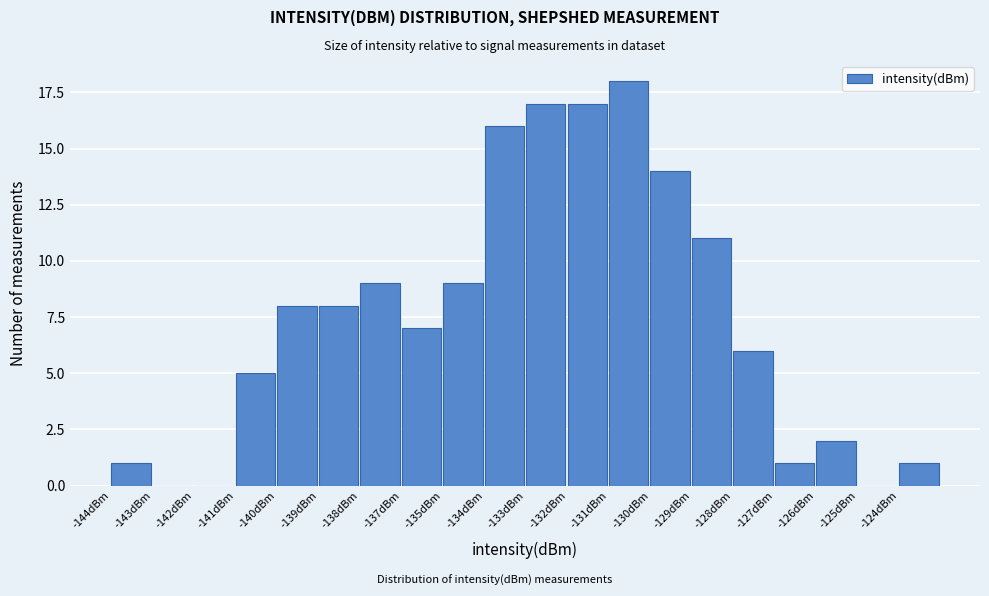

Reading right to left, extract all data points from this chart.

-124dBm=1	-125dBm=0	-126dBm=2	-127dBm=1	-128dBm=6	-129dBm=11	-130dBm=14	-131dBm=18	-132dBm=17	-133dBm=17	-134dBm=16	-135dBm=9	-137dBm=7	-138dBm=9	-139dBm=8	-140dBm=8	-141dBm=5	-142dBm=0	-143dBm=0	-144dBm=1